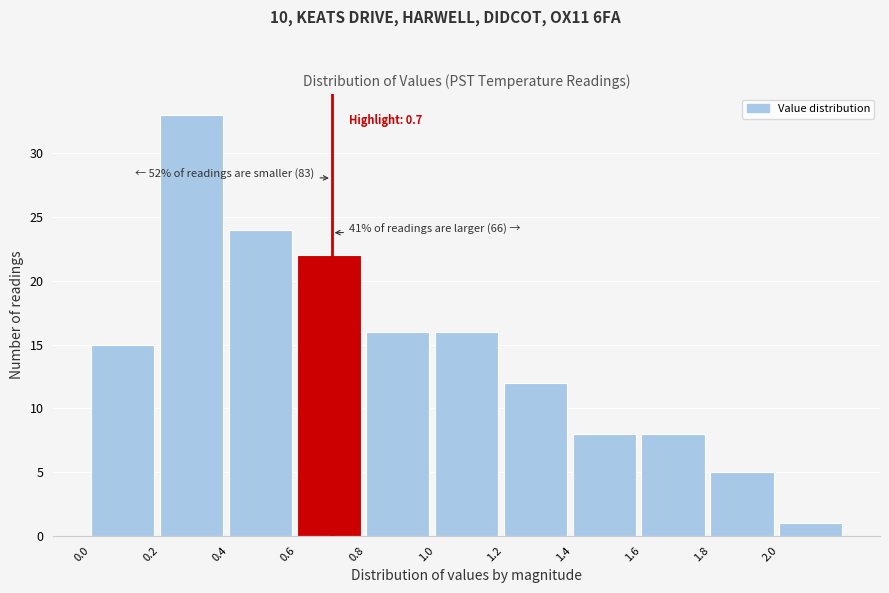

Which range on the x-axis has the tallest bar?

0.2 to 0.4